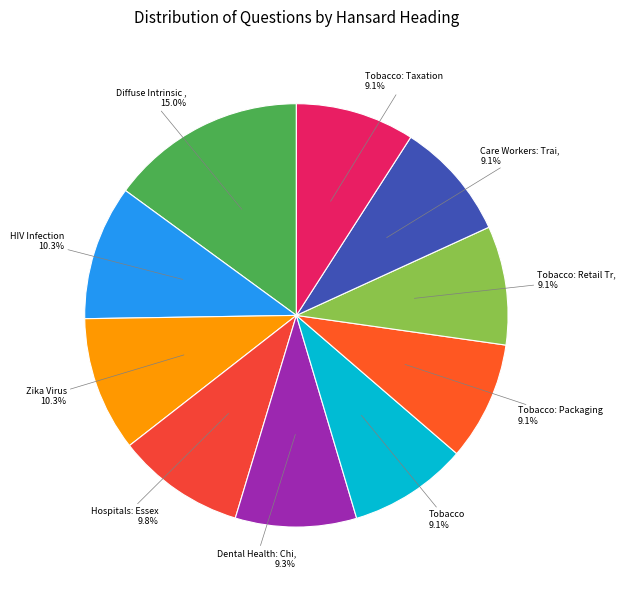

Count the number of slices in the pie.

10